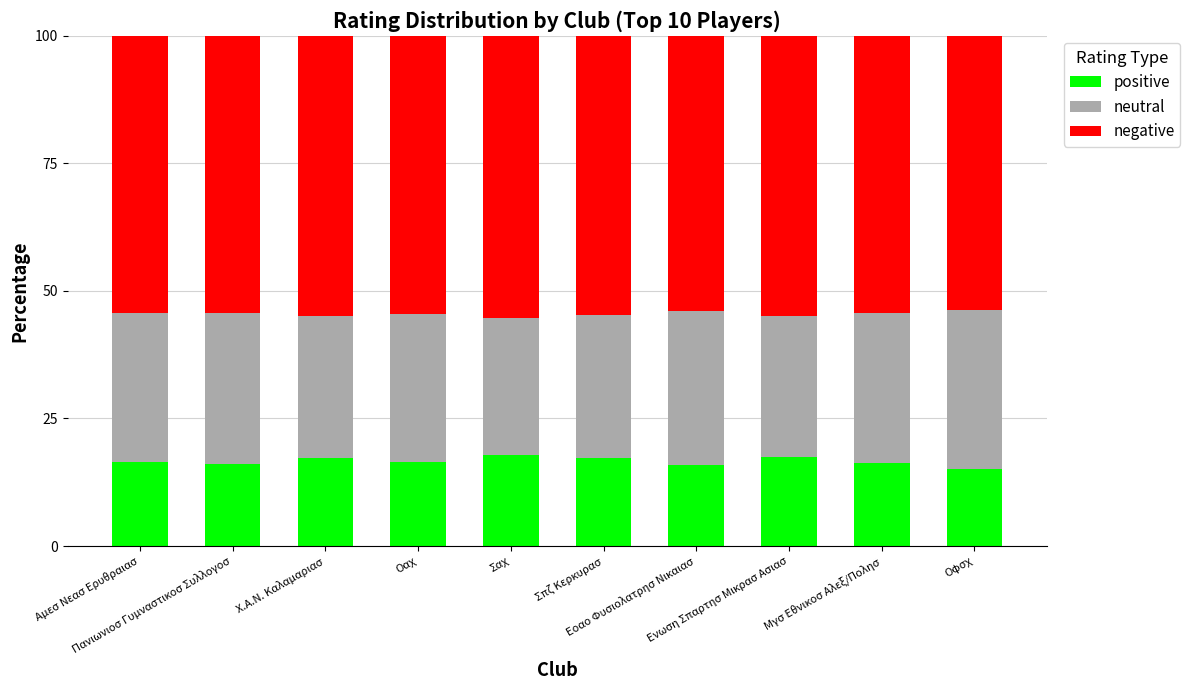

Read the positive value at Πανιωνιοσ Γυμναστικοσ Συλλογοσ.

16.2